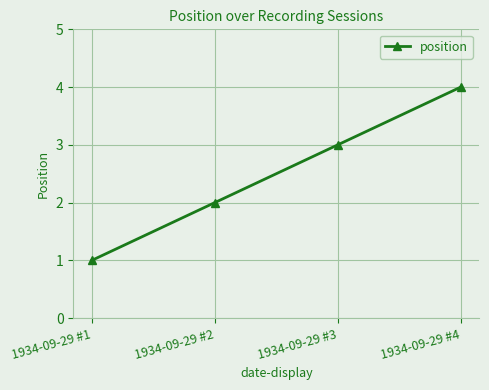

What is the value of the 2nd point from the left?

2